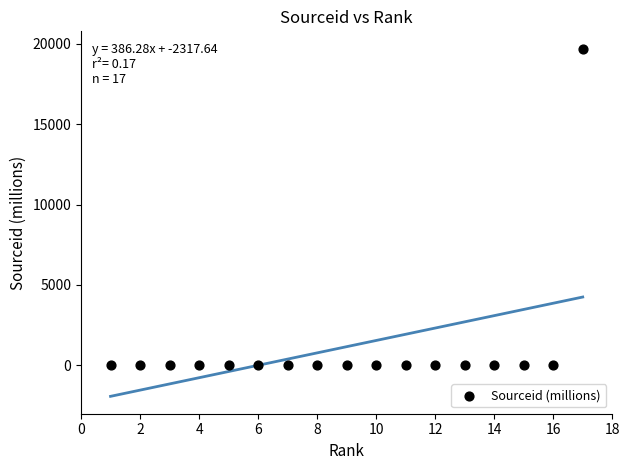

What is the range of Y values (max minus min)?

19700.2